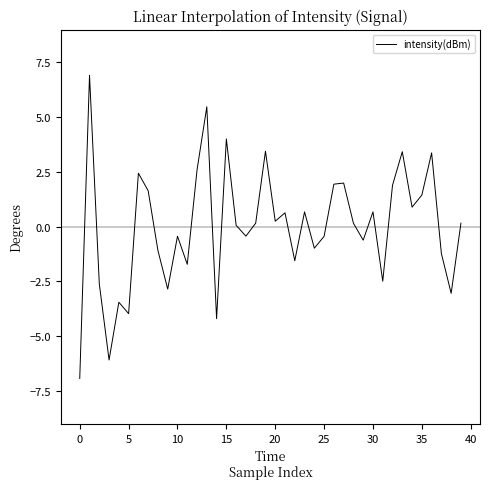

Does the chart display data point markers on the line(s)?

No